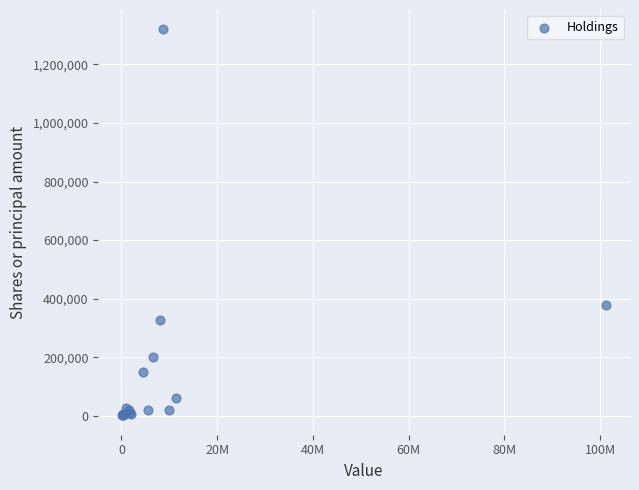

What Y value in the scatter plot is closest to 660600?

380000